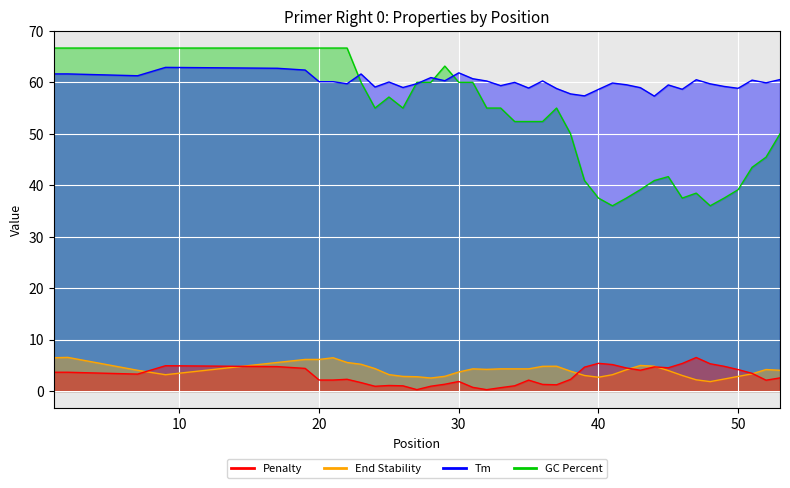

What is the total value across all series at 39?

105.9